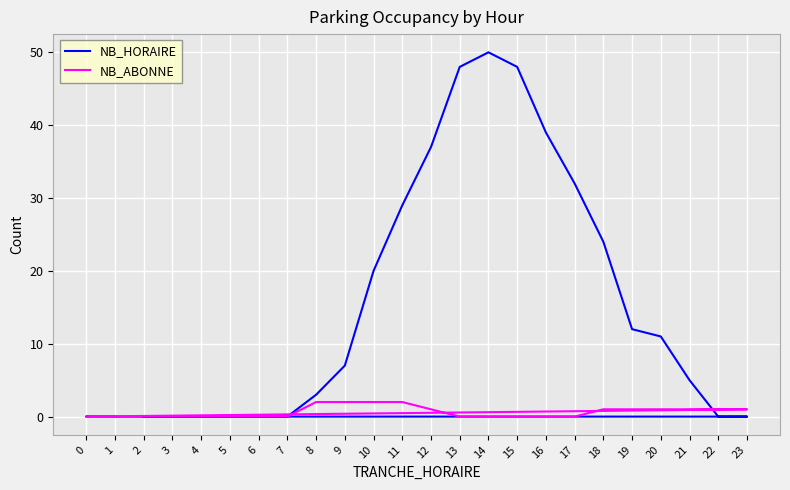

Is the value of NB_ABONNE at 22 greater than the value of NB_HORAIRE at 22?

Yes